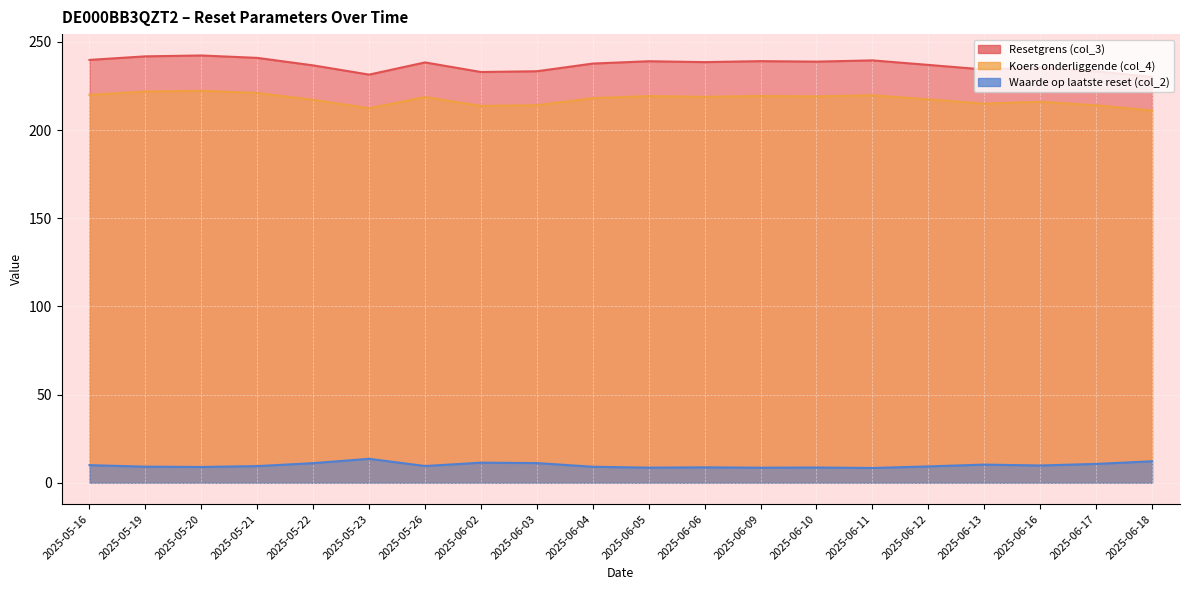

Where is Koers onderliggende (col_4) nearest to the value 216?

2025-06-16